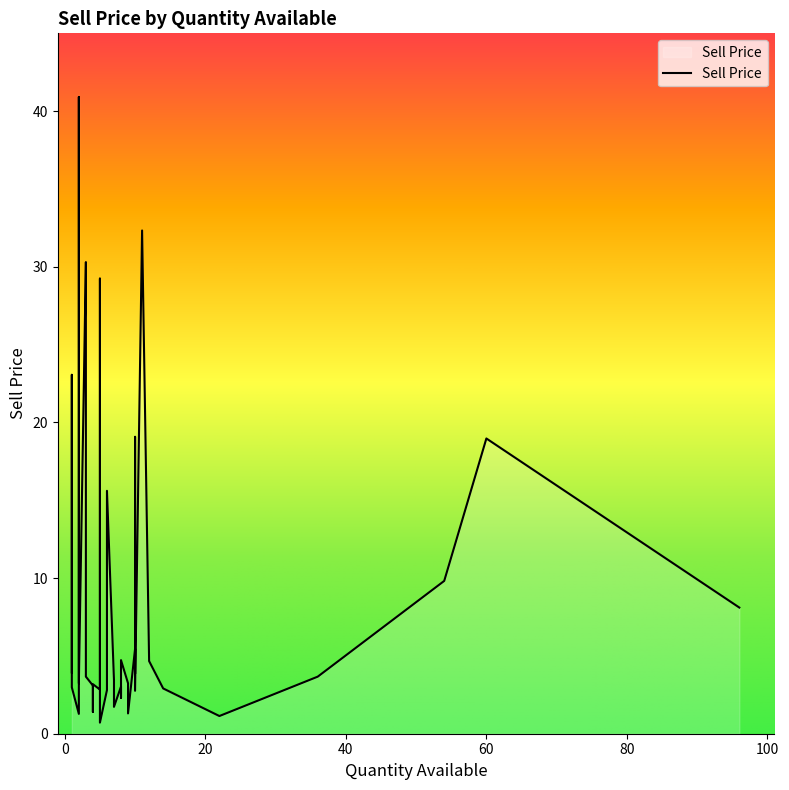

What is the label of the 40th point from the left?

4